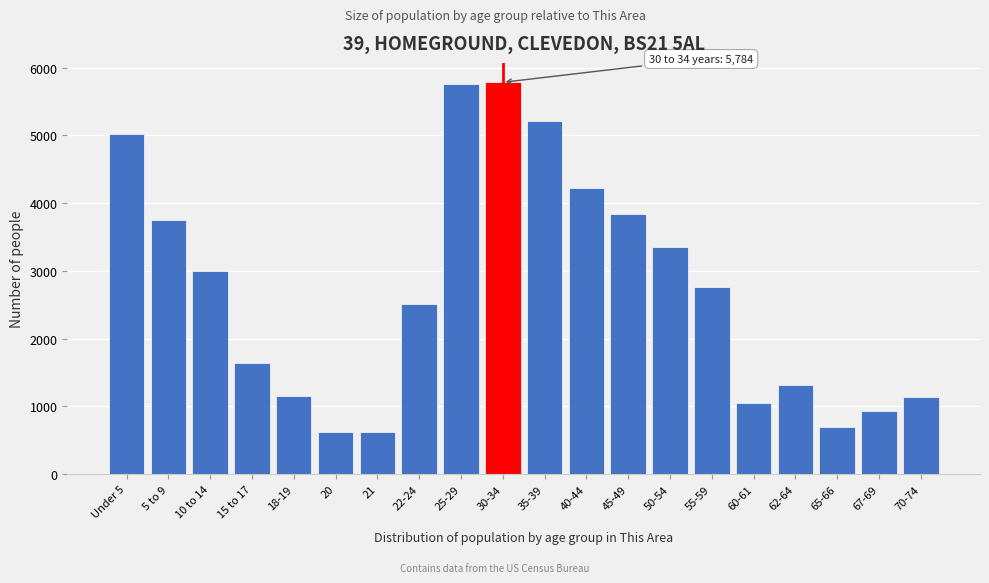

What is the label of the 9th bar from the left?

25-29